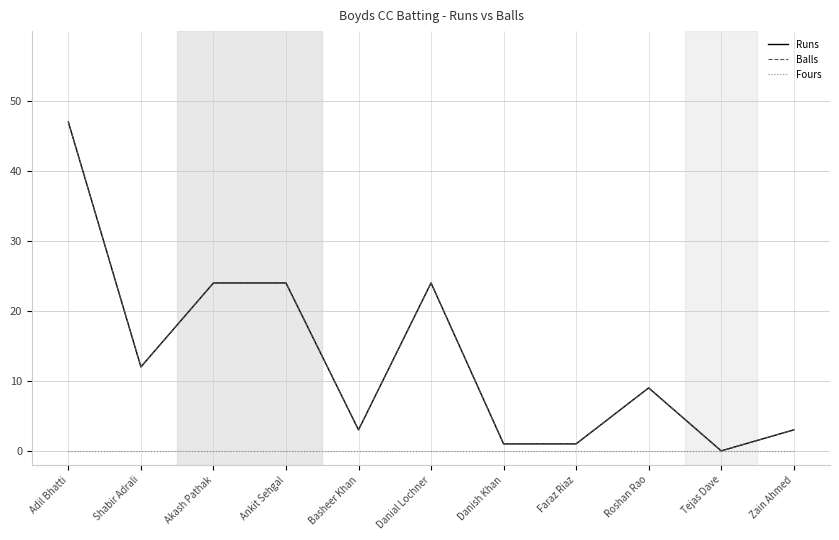

Does the chart display data point markers on the line(s)?

No